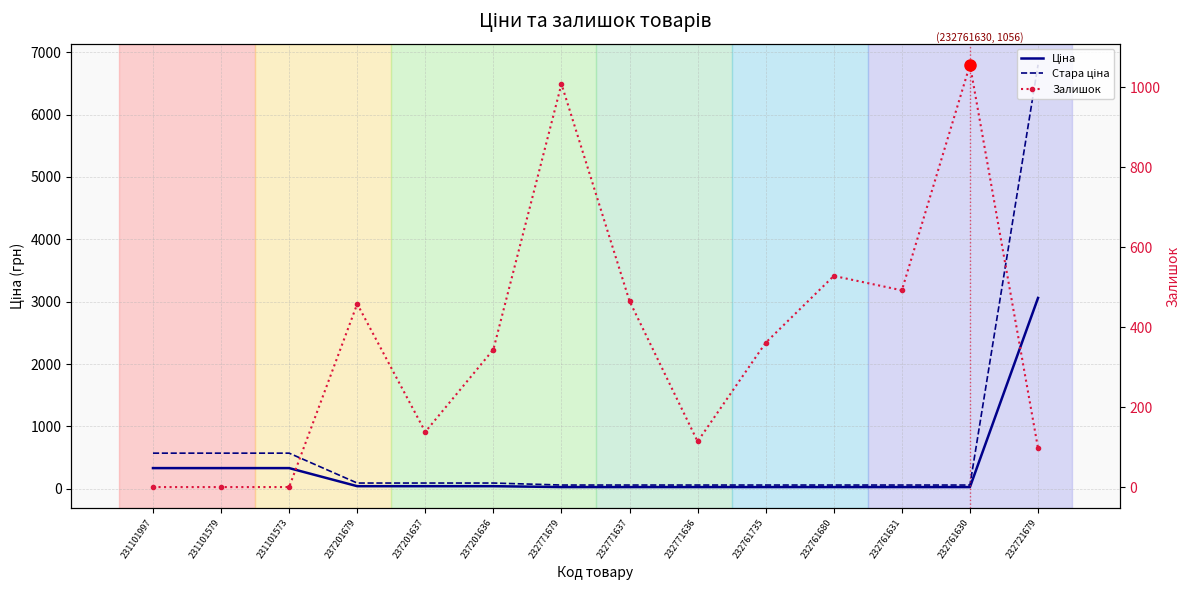

Reading left to right, extract all data points from this chart.

Ціна: 231101997=331.0	231101579=331.0	231101573=331.0	237201679=41.1	237201637=41.1	237201636=41.1	232771679=26.7	232771637=26.7	232771636=26.7	232761735=26.7	232761680=26.7	232761631=26.7	232761630=26.7	232721679=3059.7
Стара ціна: 231101997=570.7	231101579=570.7	231101573=570.7	237201679=91.3	237201637=91.3	237201636=91.3	232771679=59.4	232771637=59.4	232771636=59.4	232761735=59.4	232761680=59.4	232761631=59.4	232761630=59.4	232721679=6799.2
Залишок: 231101997=0.0	231101579=0.0	231101573=0.0	237201679=458.0	237201637=138.0	237201636=344.0	232771679=1008.0	232771637=465.0	232771636=114.0	232761735=361.0	232761680=528.0	232761631=492.0	232761630=1056.0	232721679=97.0